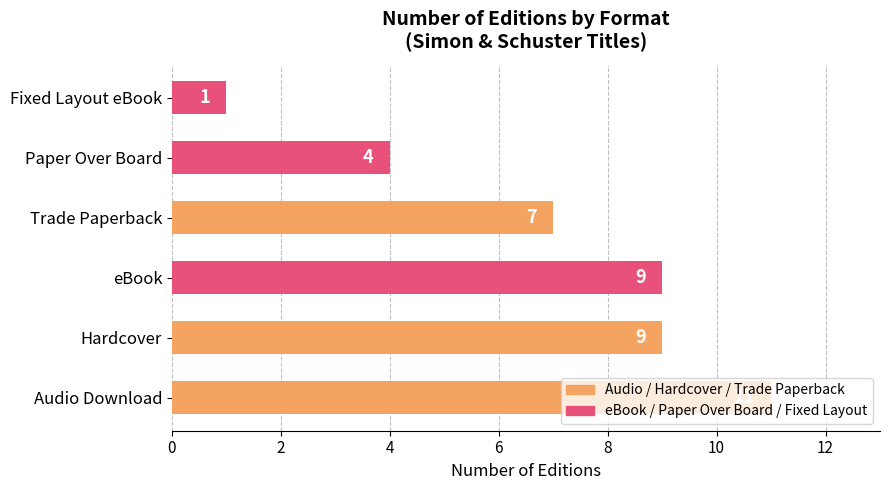

Where is the data nearest to the value 6?

Trade Paperback